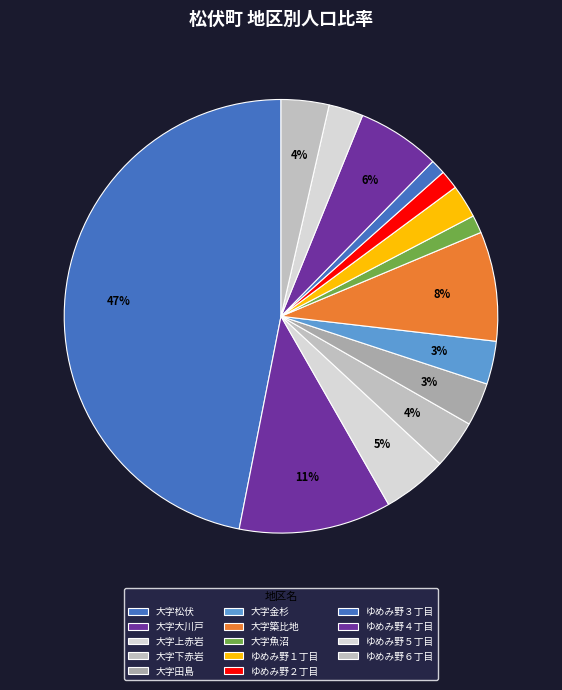

Between ゆめみ野１丁目 and 大字大川戸, which is larger?

大字大川戸